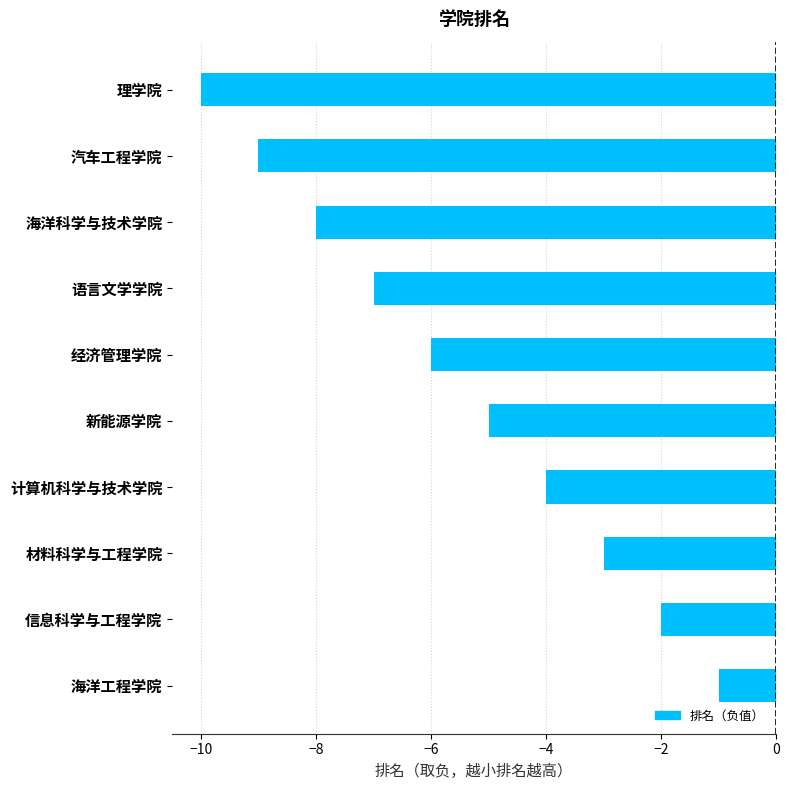

Reading bottom to top, what are all the values shown in this chart?

-1	-2	-3	-4	-5	-6	-7	-8	-9	-10